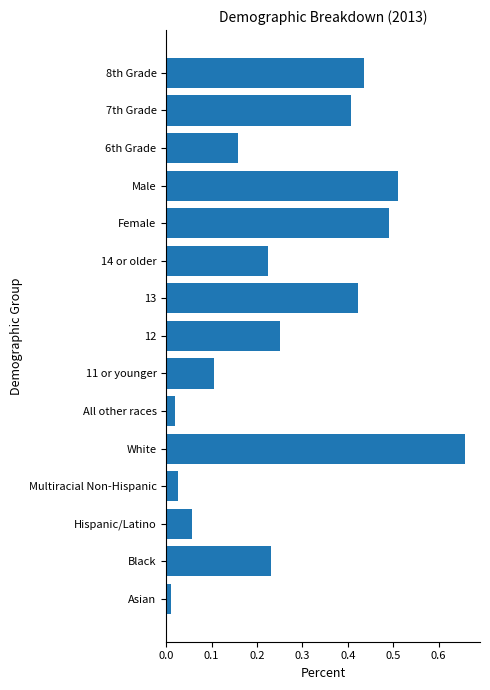

The value at Black is 0.1. True or false?

False